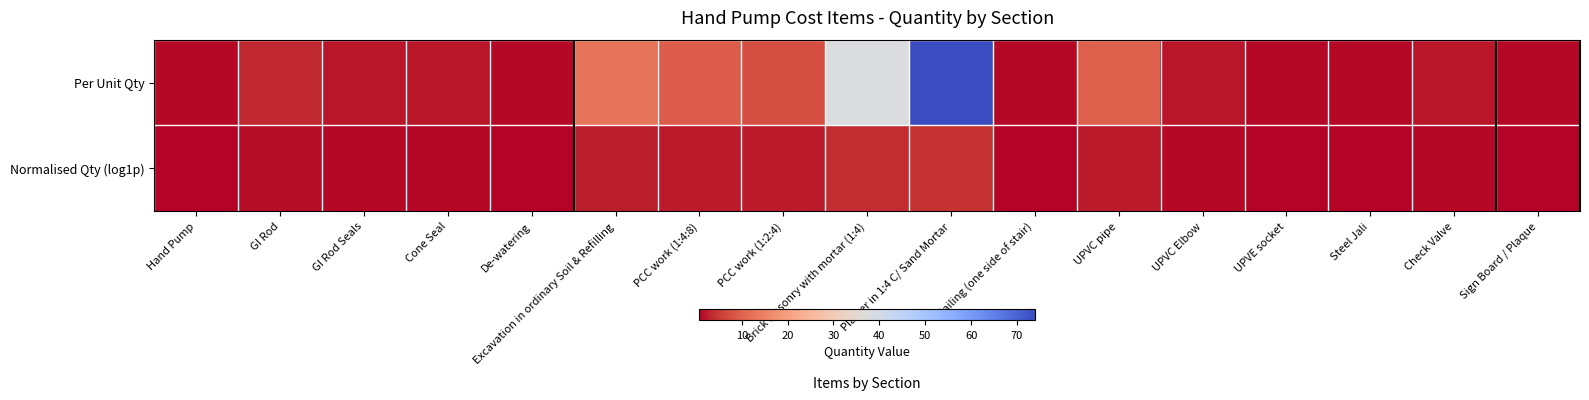

Which series changed the most between Plaster in 1:4 C/ Sand Mortar and UPVC Elbow?

Per Unit Qty